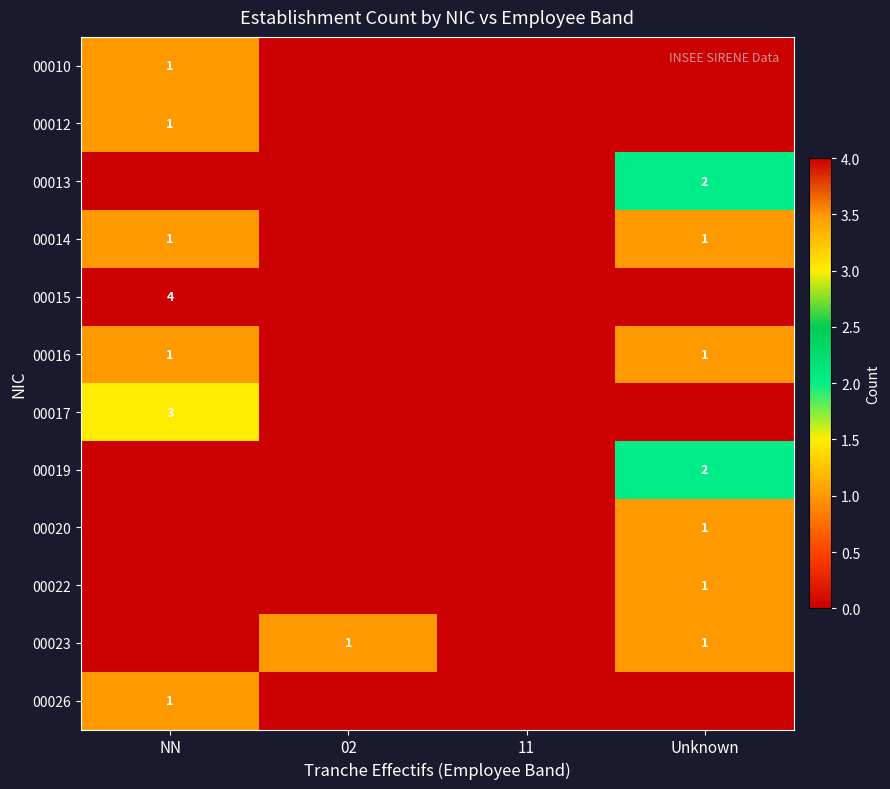

What is the difference between the highest and lowest values at Unknown?

2